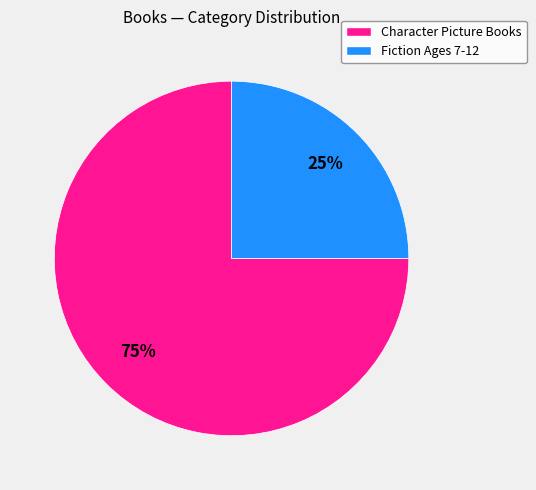

To the nearest percent, what is the average slice percentage?

50%